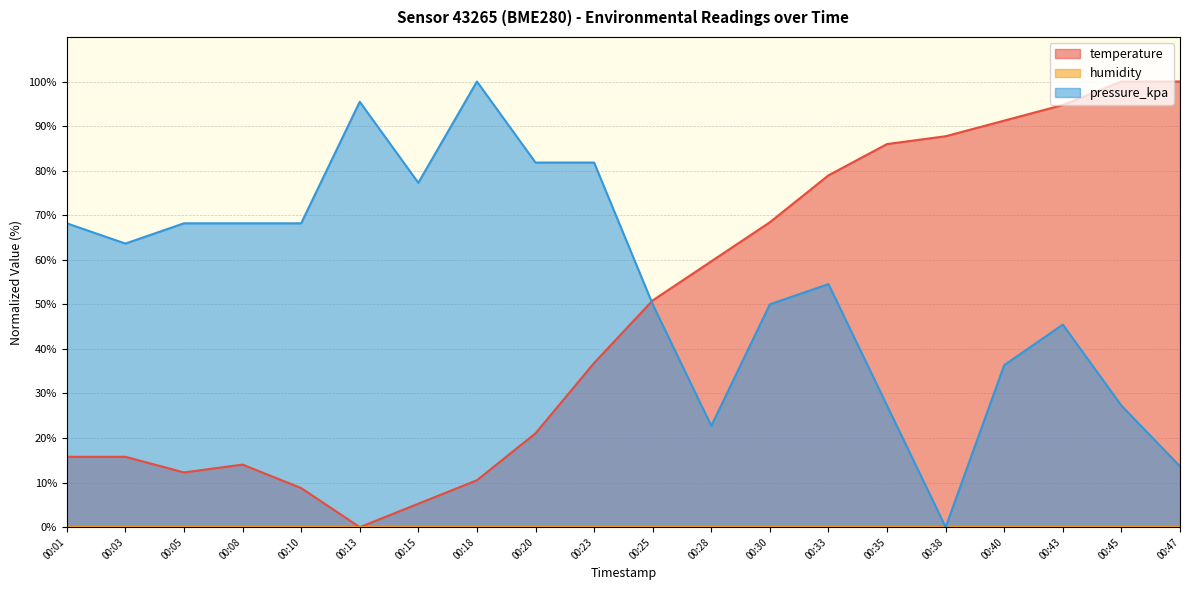

Which category has the lowest value in the pressure_kpa series?

00:38